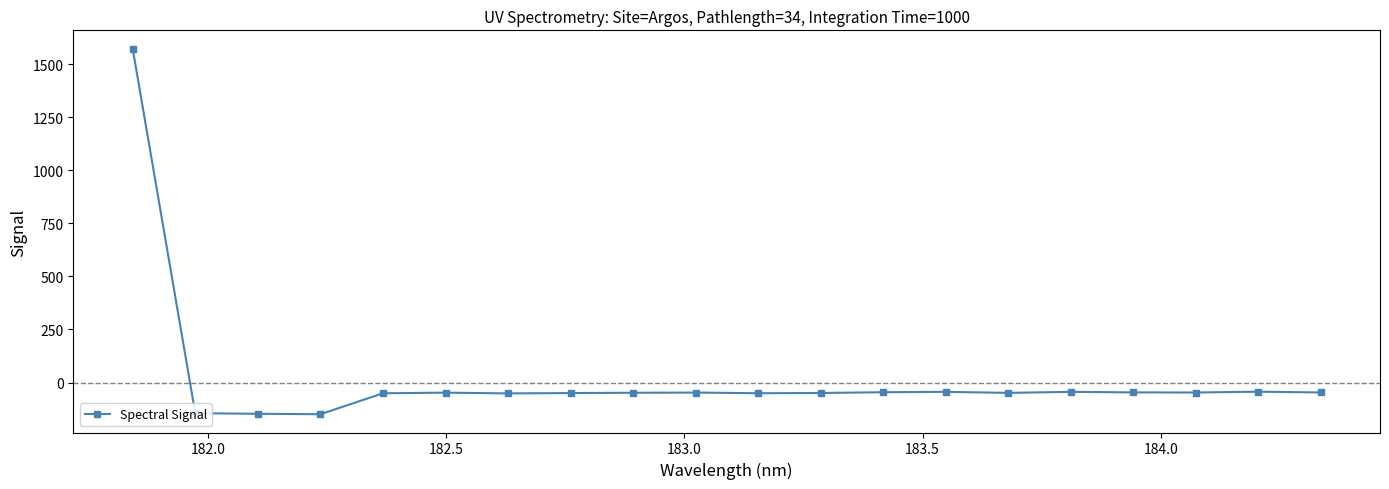

What is the value of the 6th point from the left?

-47.7